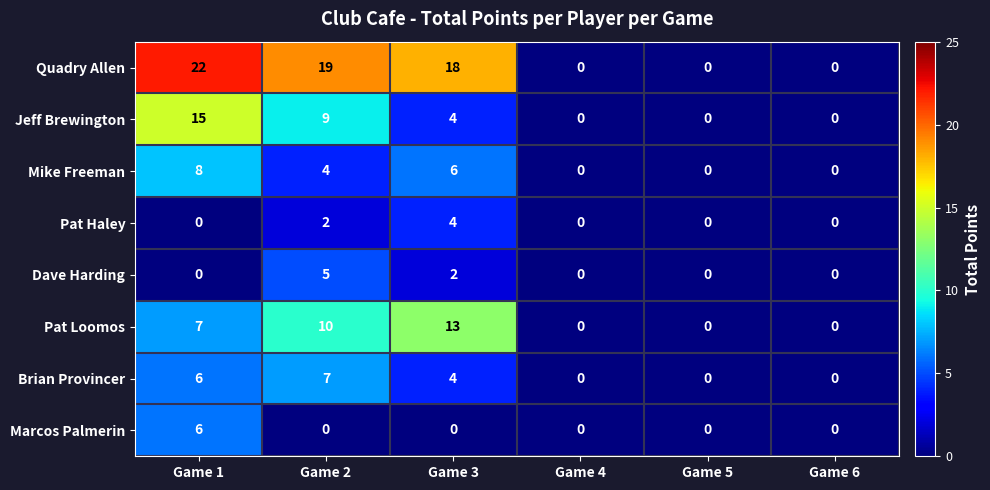

Which series has the largest range (max minus min)?

Quadry Allen